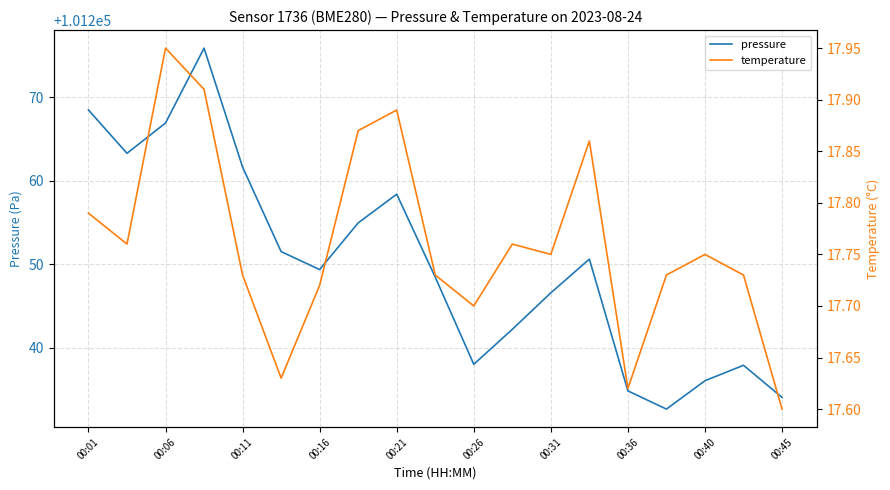

The pressure series shows 101249.4 at 00:16. True or false?

True